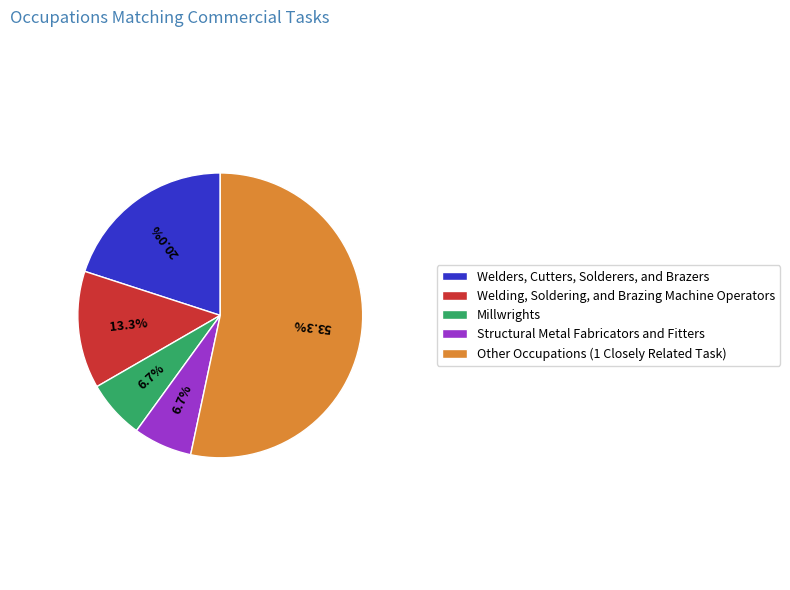

What is the ratio of the value at Other Occupations (1 Closely Related Task) to the value at Millwrights?

8.0